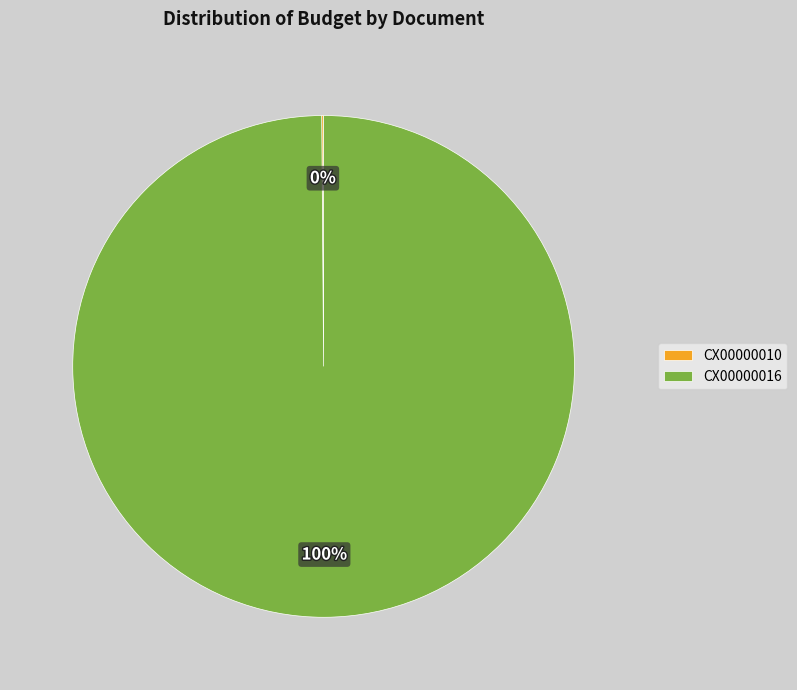

True or false: CX00000016 accounts for 100% of the total.

True